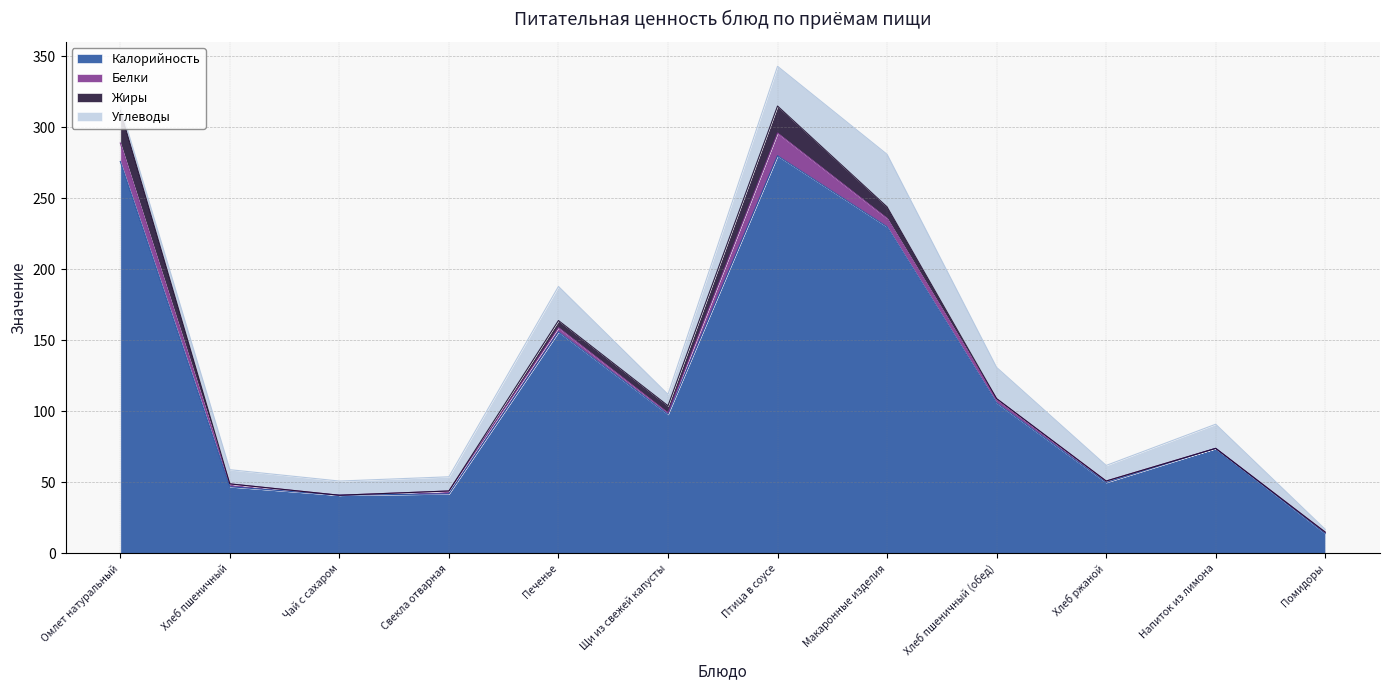

Does the chart display data point markers on the line(s)?

No